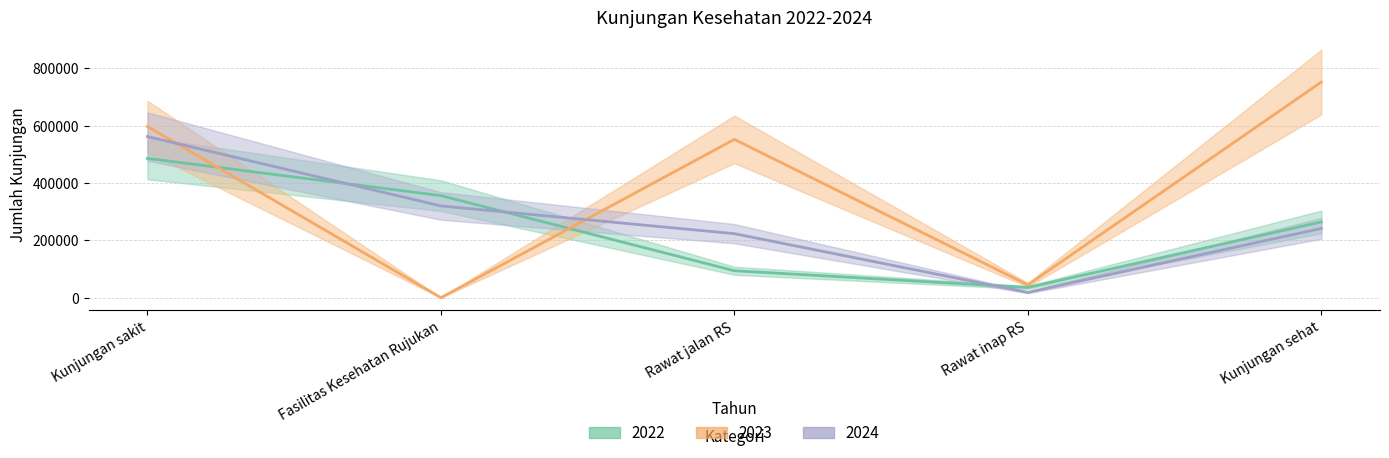

How many values in the 2024 series are below 241445?

2